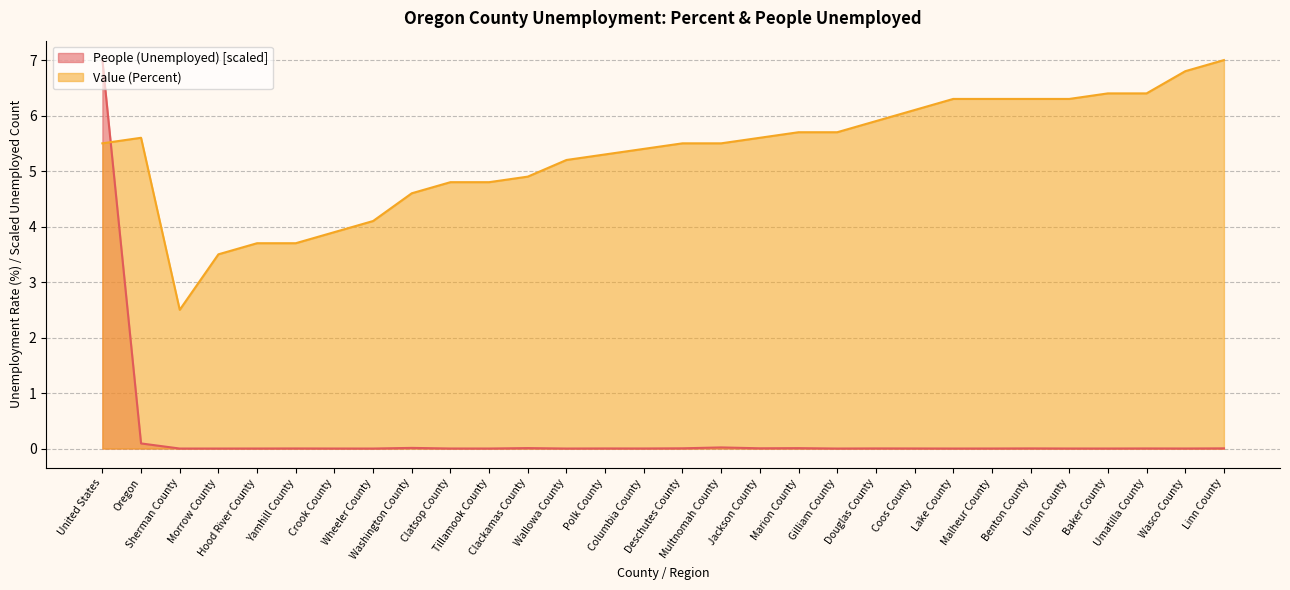

Count the number of categories in the chart.

30